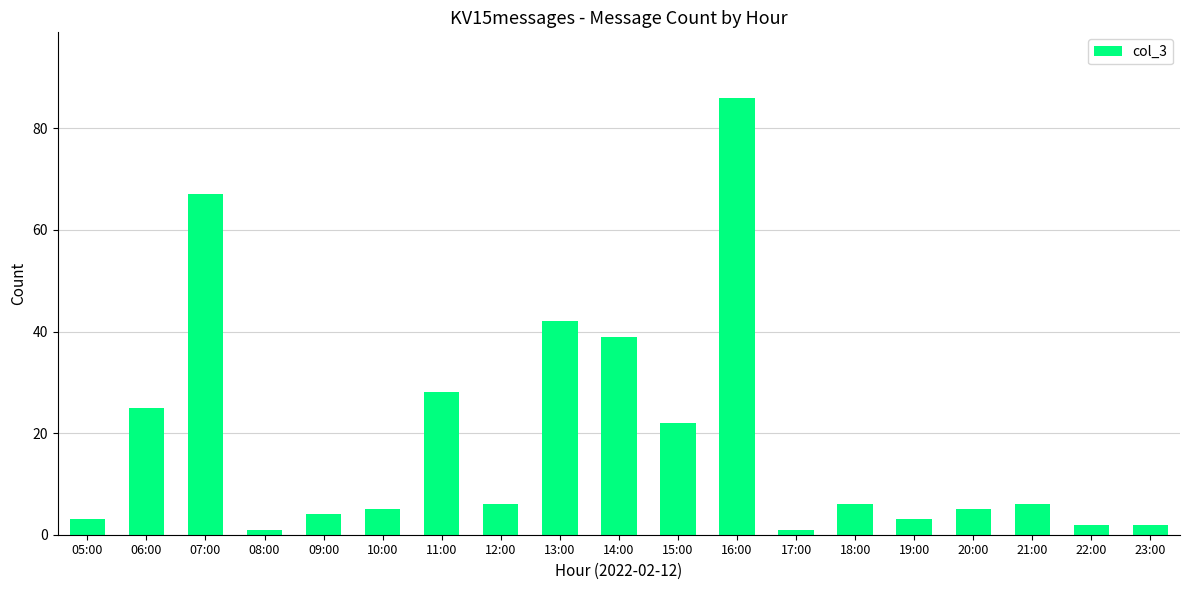

What is the change in value from 06:00 to 17:00?

-24